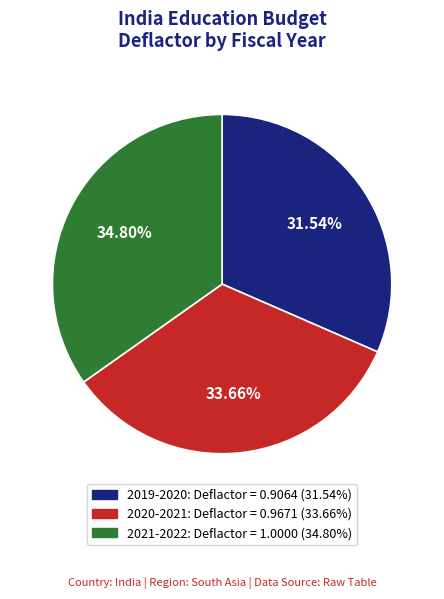

Count the number of slices in the pie.

3